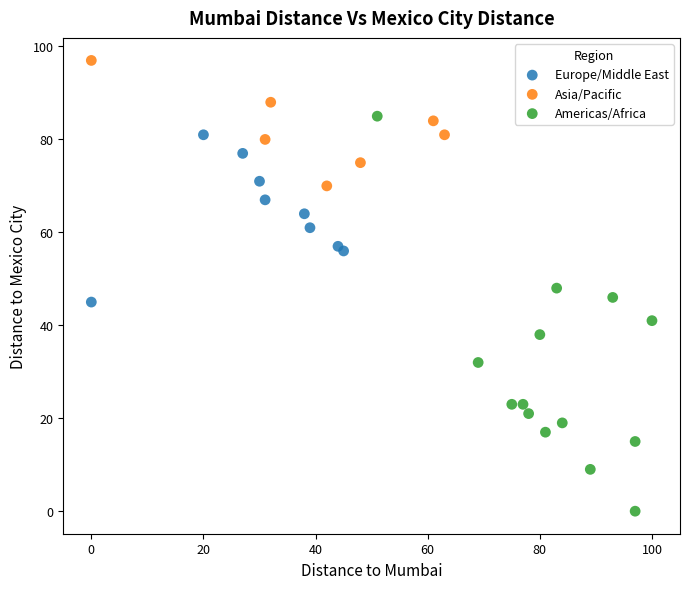

Which series reaches the maximum Y coordinate?

Asia/Pacific